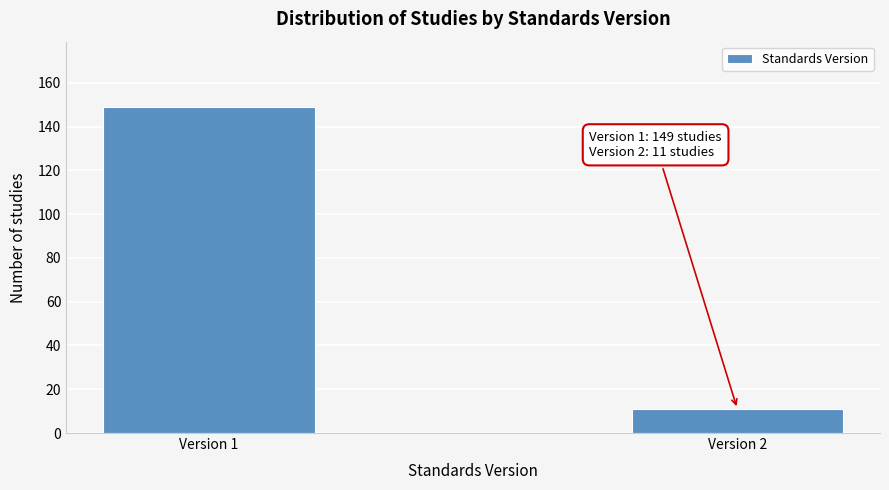

Reading right to left, transcribe all the data shown in this chart.

11	149